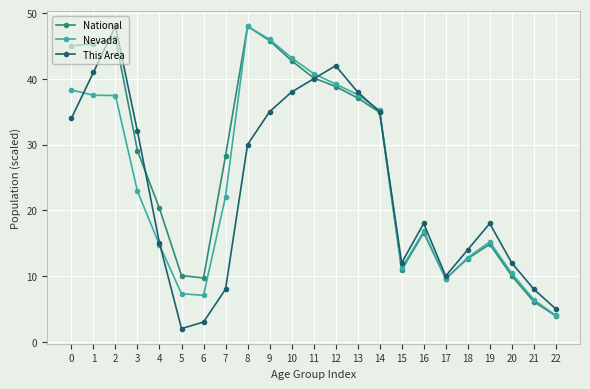

How many lines are shown in the chart?

3